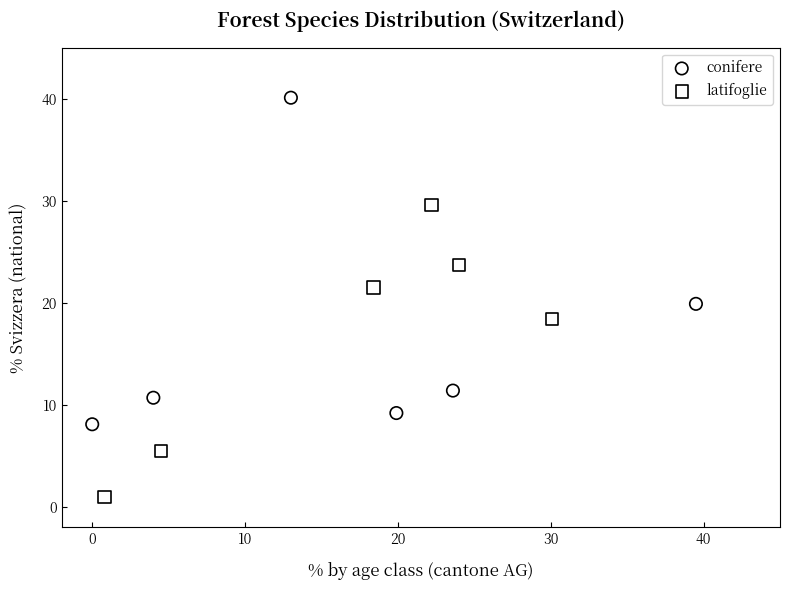

Which series has the largest Y range (max minus min)?

conifere